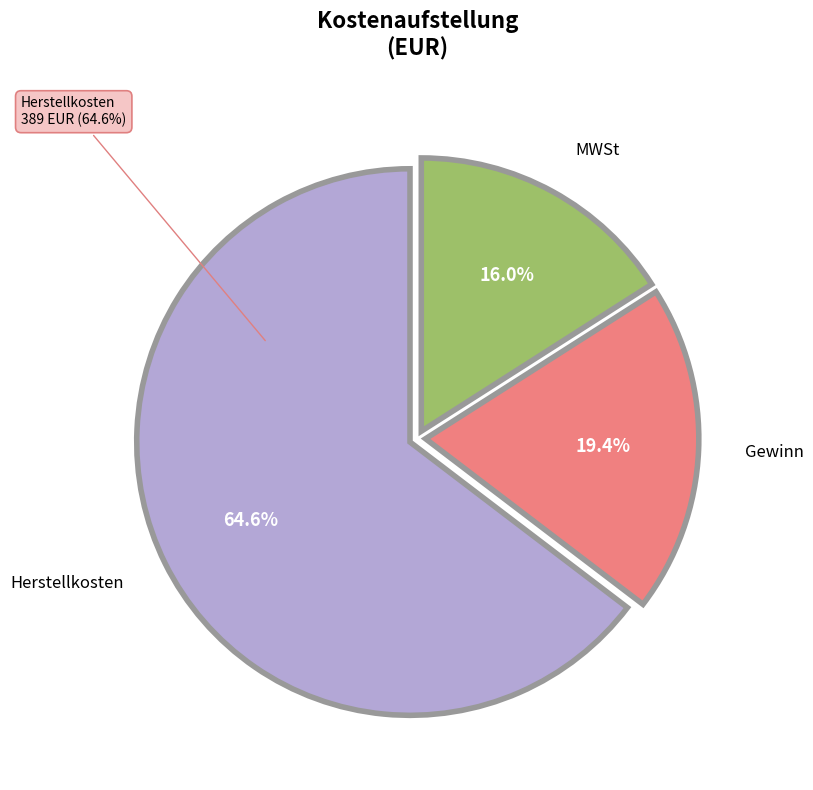

Is it true that MWSt is 16% of the pie?

True